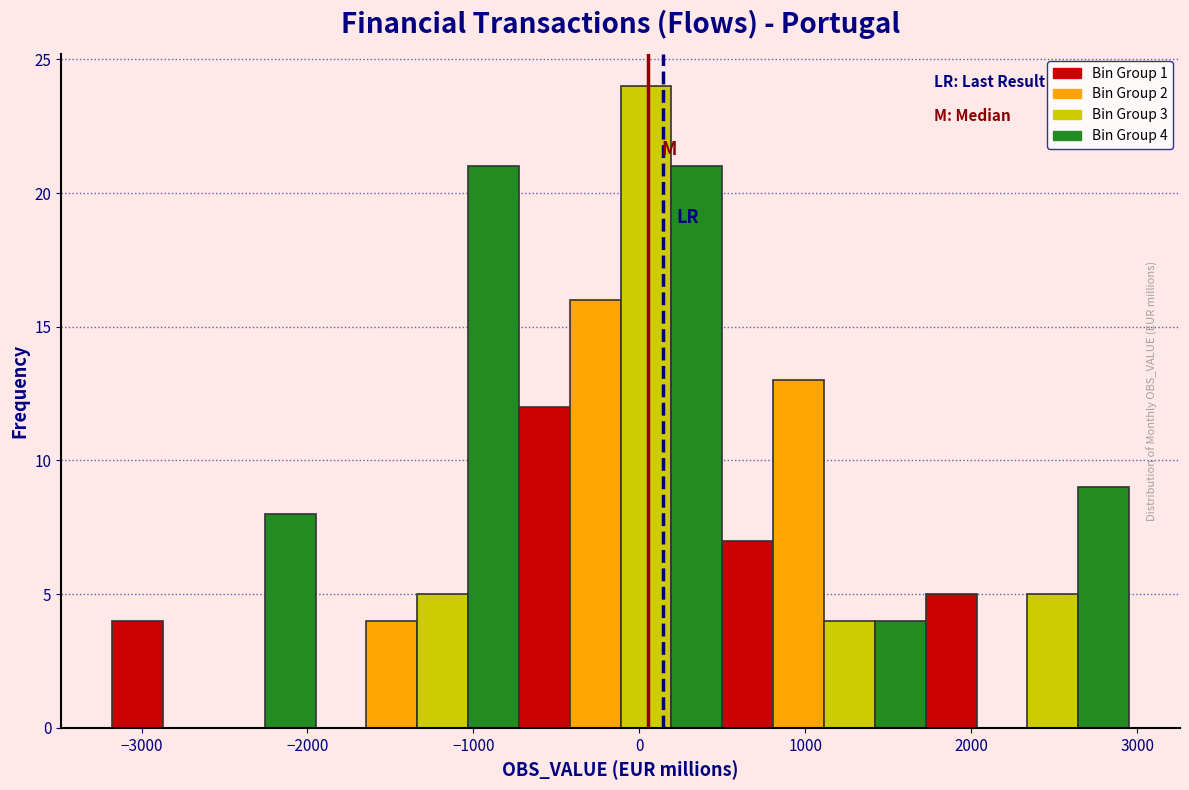

Around what value on the x-axis is the tallest bar? Give the approximate position of its centre, as read against the axis.

0